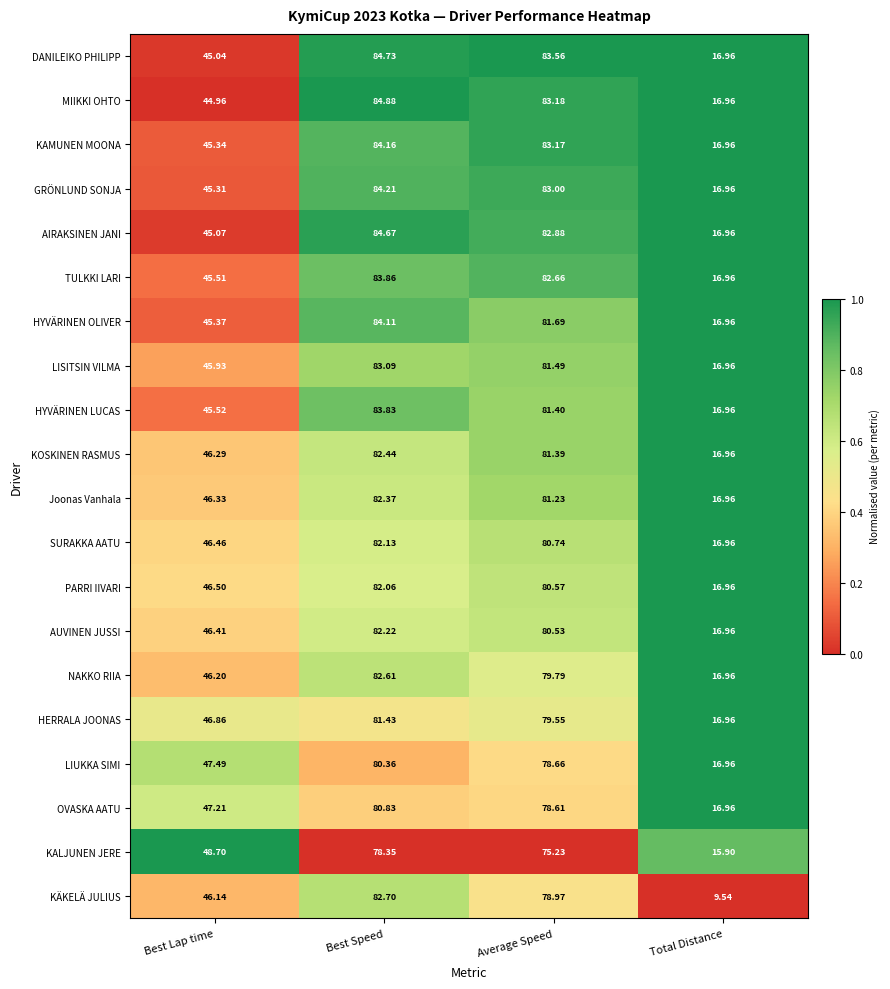

Where is GRÖNLUND SONJA nearest to the value 50?

Best Lap time